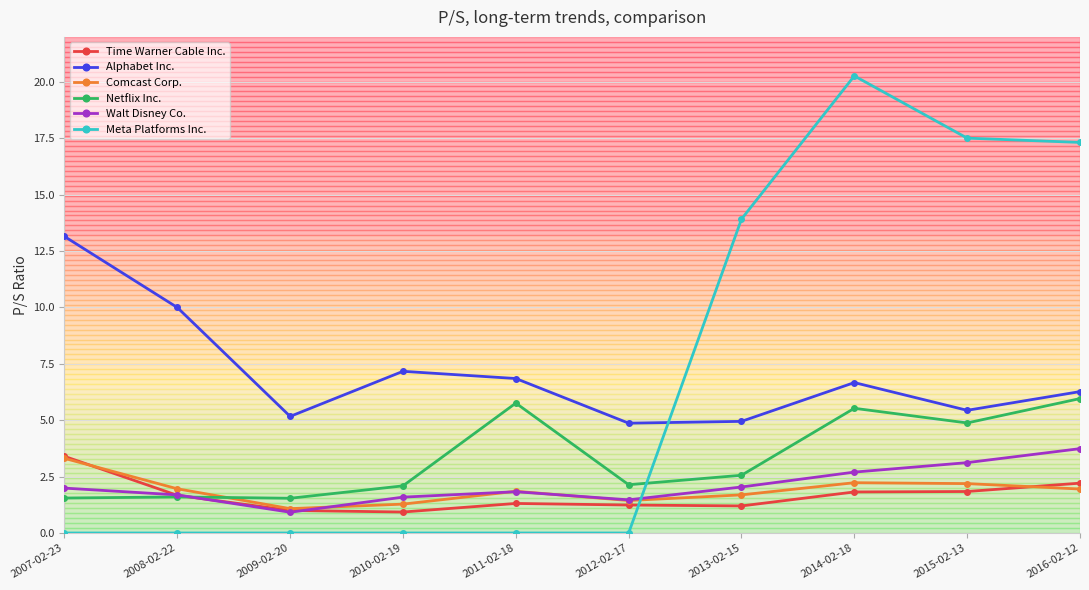

What is the total value across all series at 2015-02-13?

35.0